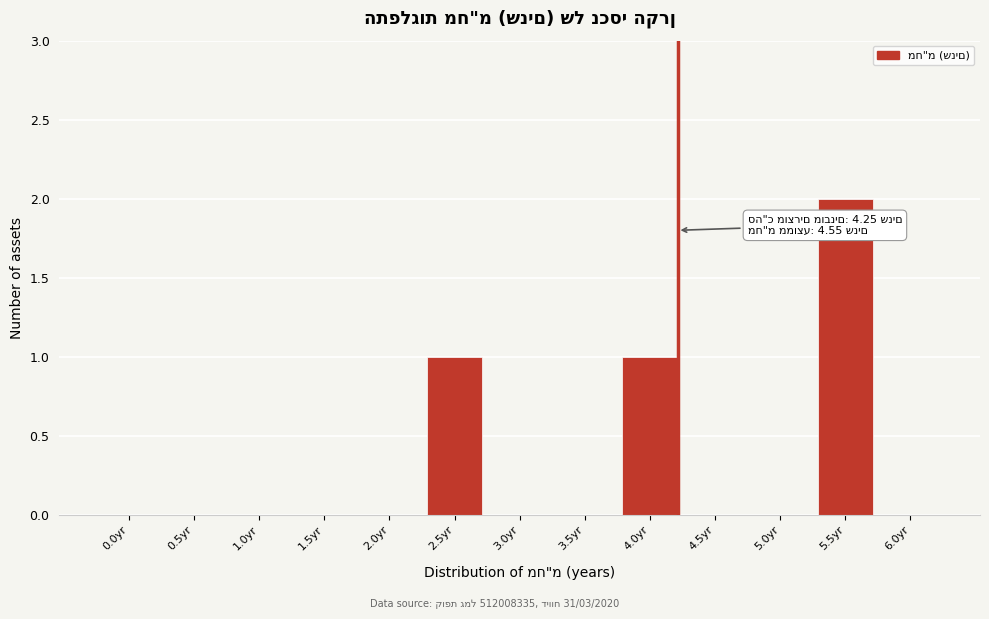

Reading left to right, what are all the values shown in this chart?

0.0yr=0	0.5yr=0	1.0yr=0	1.5yr=0	2.0yr=0	2.5yr=1	3.0yr=0	3.5yr=0	4.0yr=1	4.5yr=0	5.0yr=0	5.5yr=2	6.0yr=0